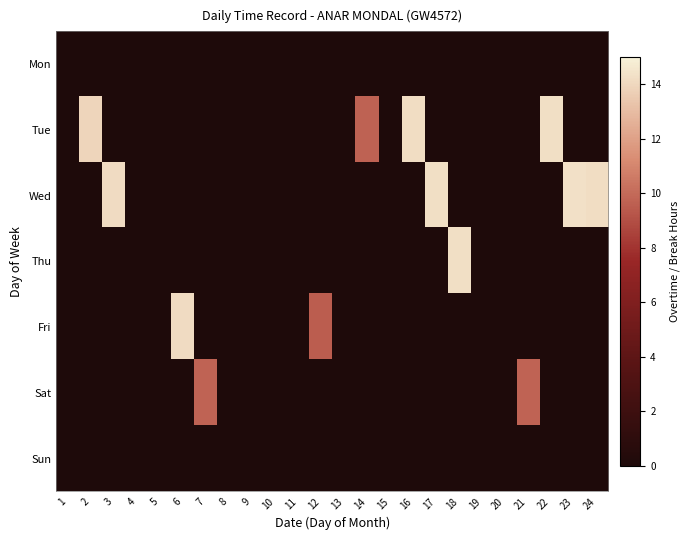

How many categories are shown in the chart?

24